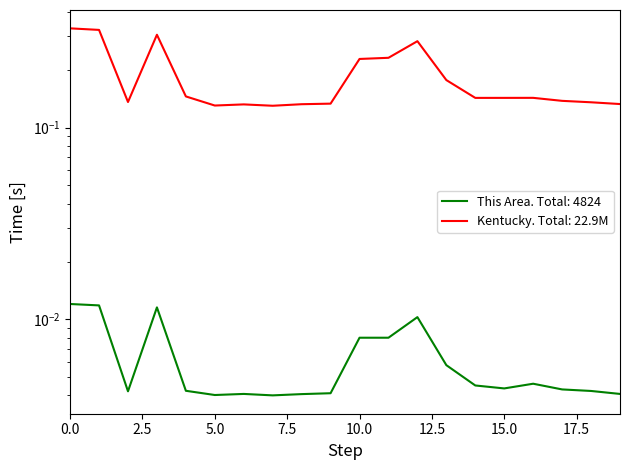

Which series has the widest spread of values?

Kentucky